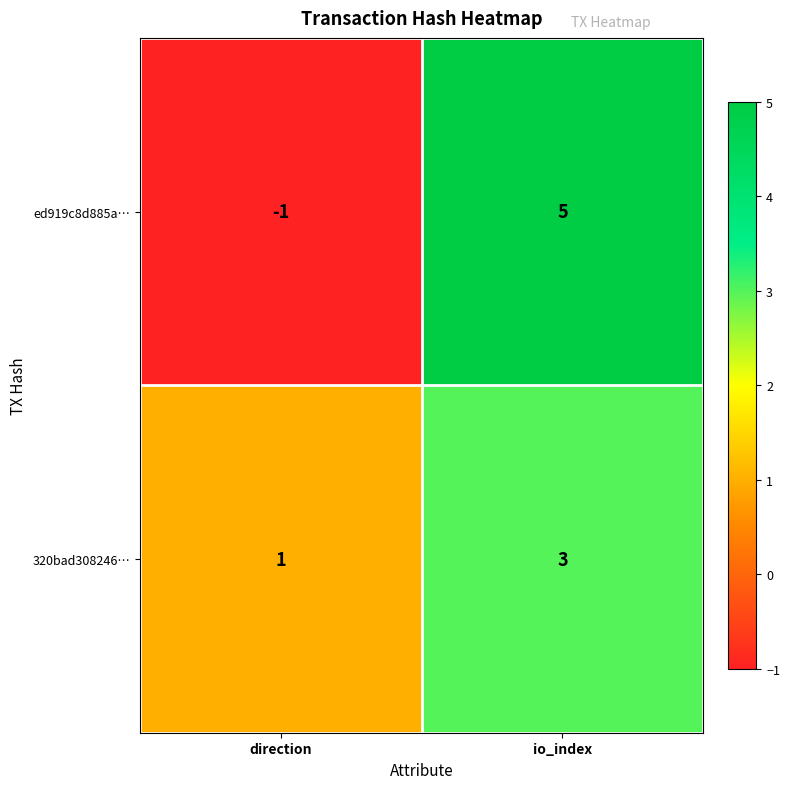

List the series in order of their peak value, highest first.

ed919c8d885a…, 320bad308246…